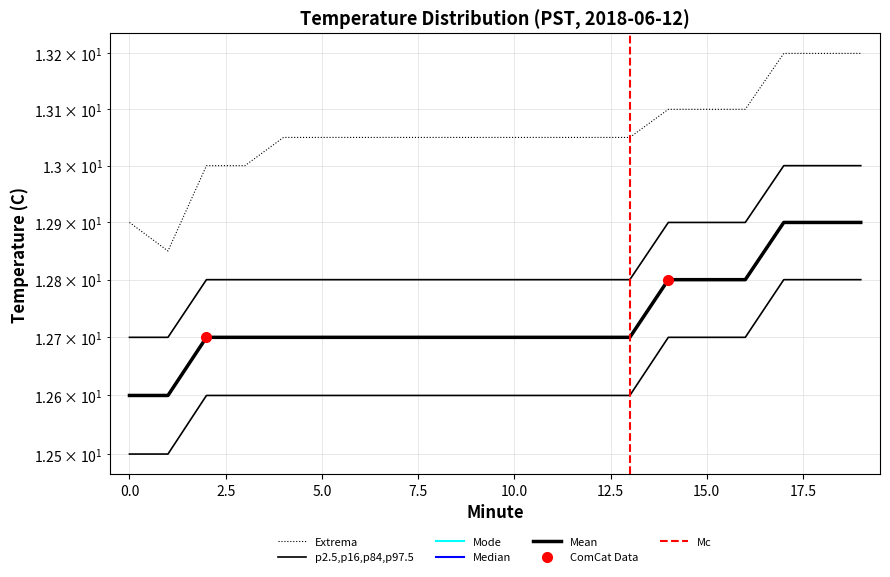

What is the lowest value of the Mode series?

12.6